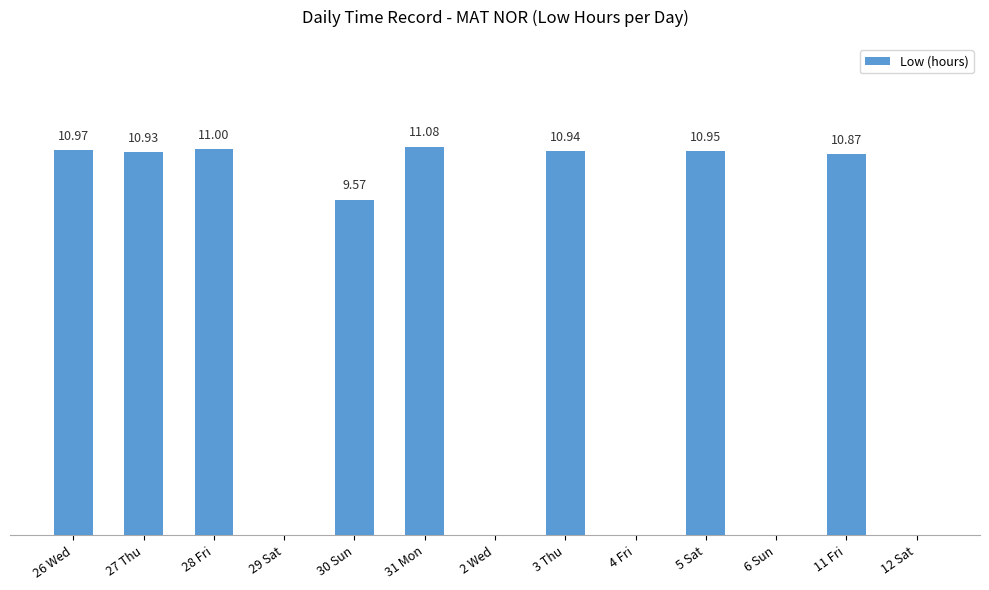

Between 3 Thu and 30 Sun, which is larger?

3 Thu